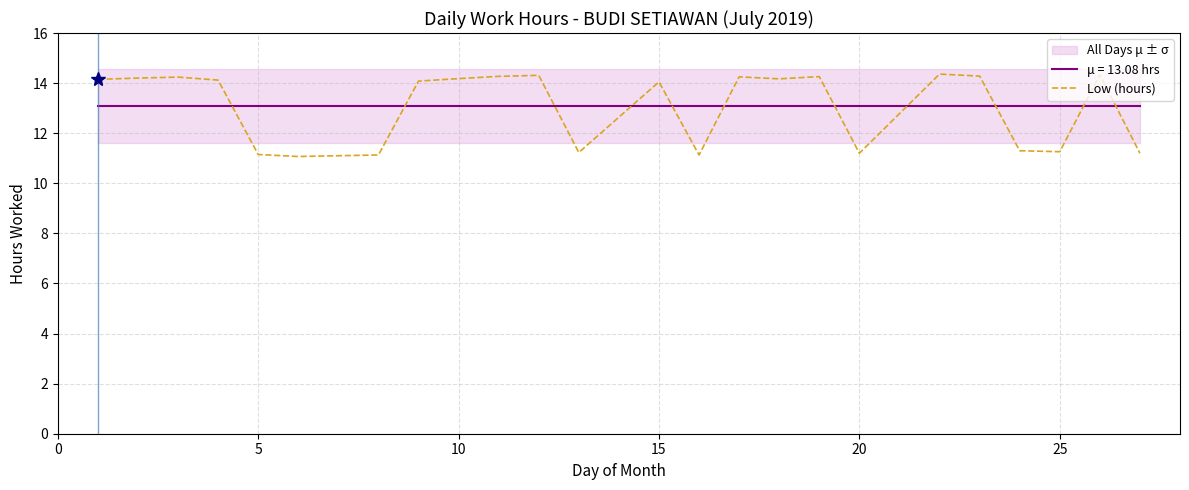

Does the chart have visible grid lines?

Yes